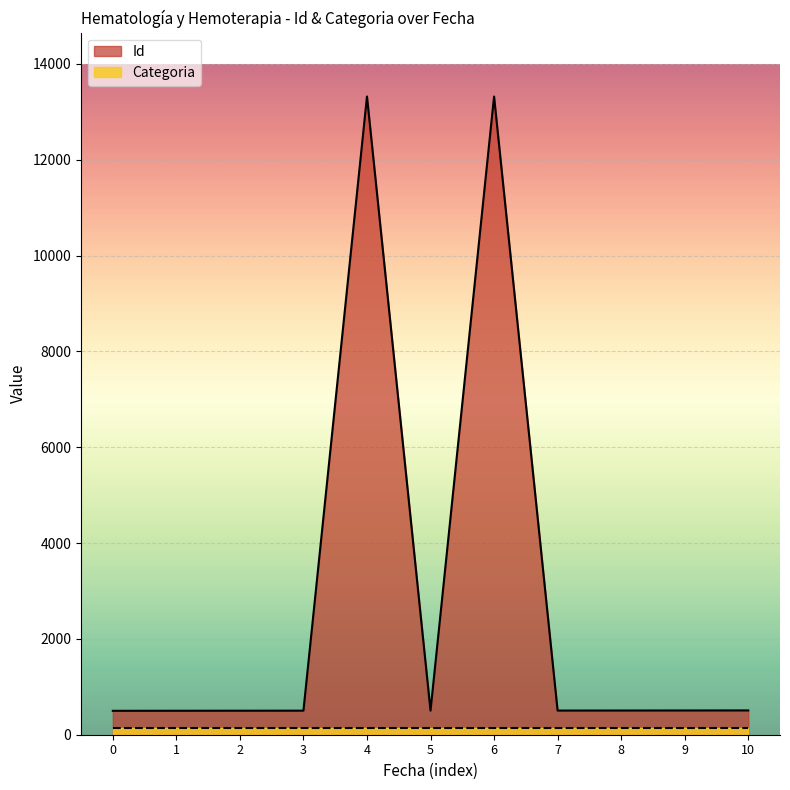

The value of Id at 3 is 502. True or false?

True